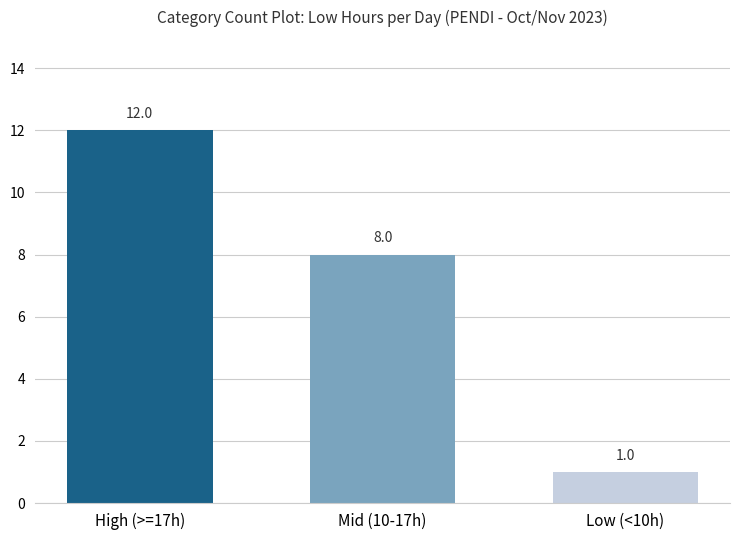

Does the chart contain any negative values?

No